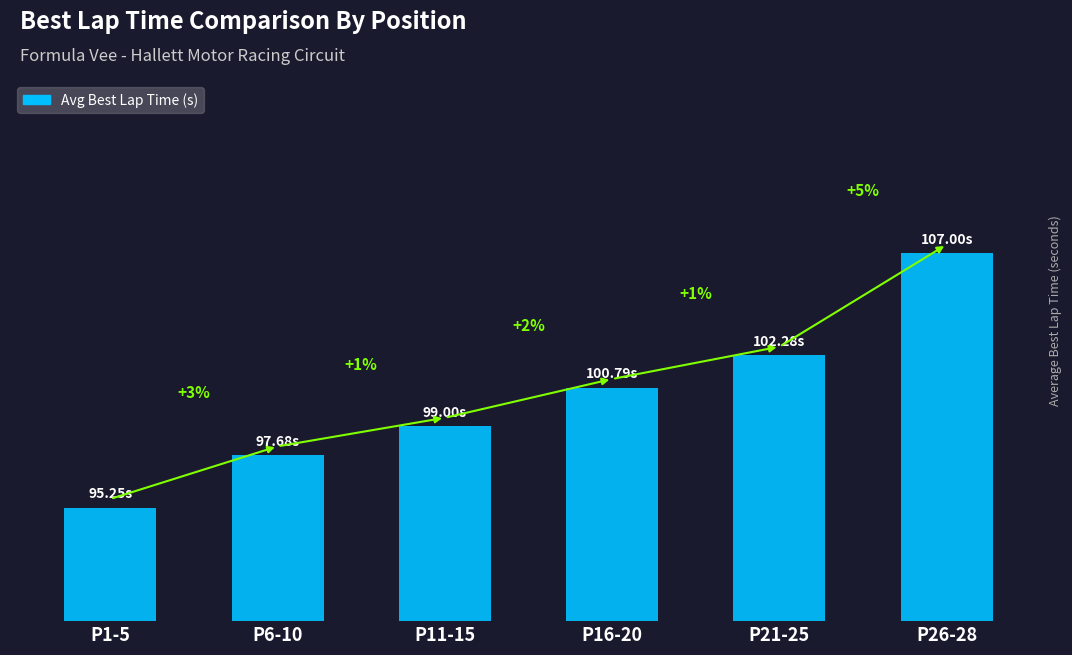

What is the change in value from P11-15 to P21-25?

+3.3